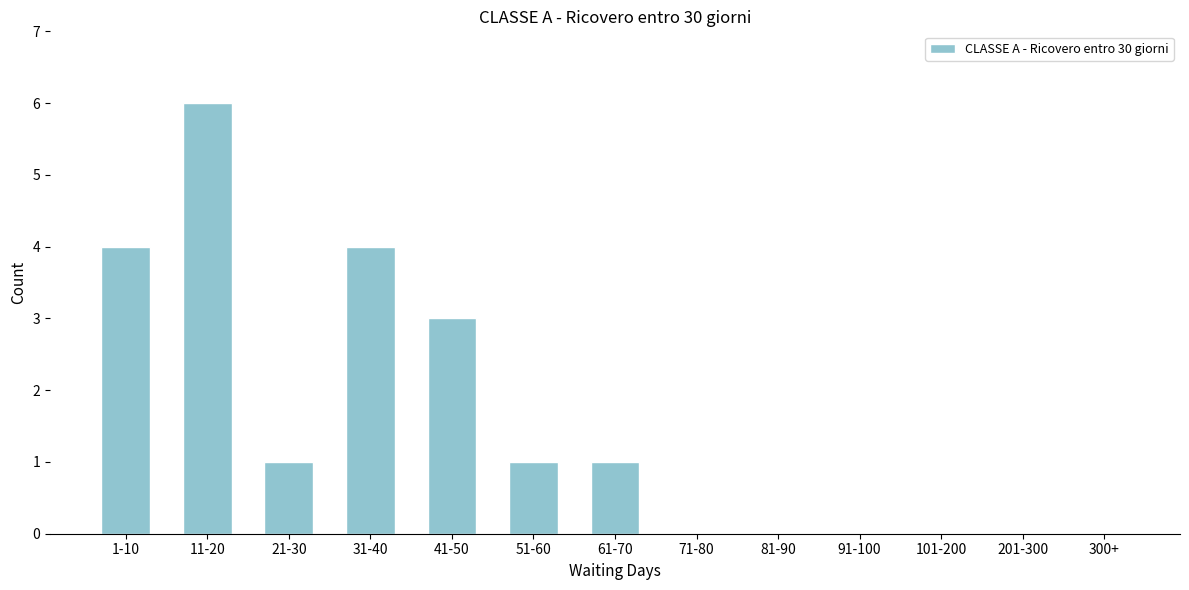

Reading left to right, transcribe all the data shown in this chart.

1-10=4	11-20=6	21-30=1	31-40=4	41-50=3	51-60=1	61-70=1	71-80=0	81-90=0	91-100=0	101-200=0	201-300=0	300+=0